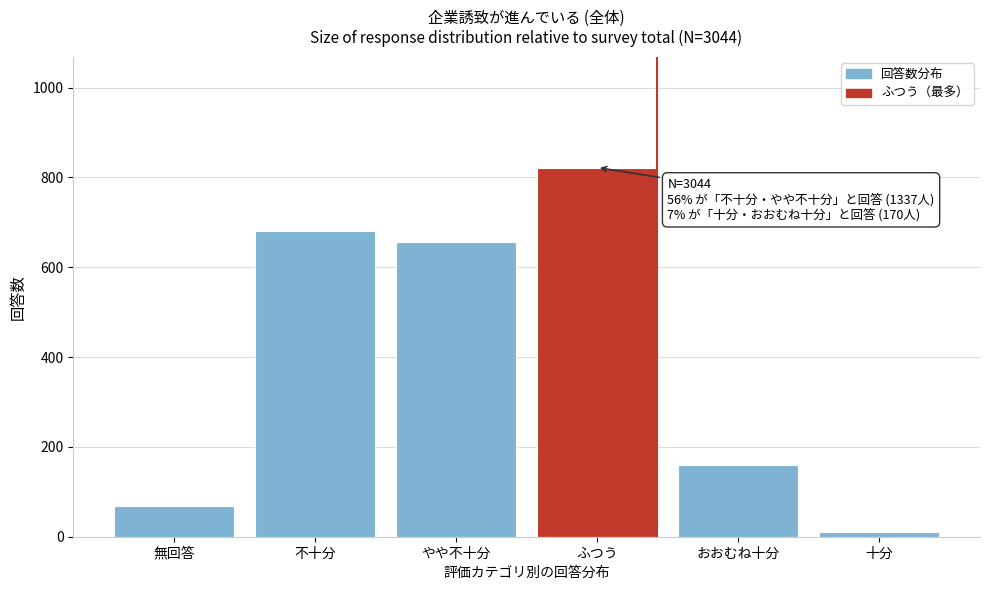

Reading right to left, transcribe all the data shown in this chart.

11	159	822	657	680	68